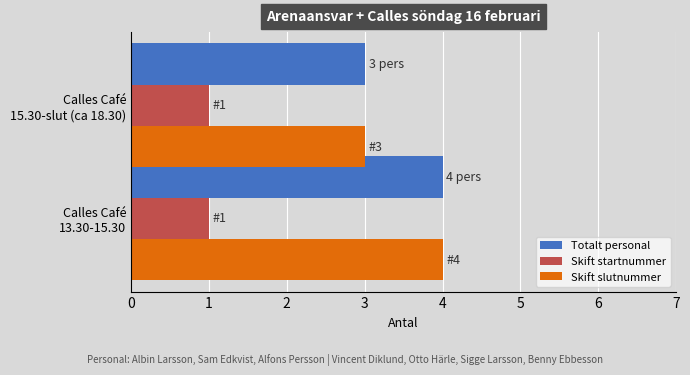

What is the average value of the Totalt personal series?

4